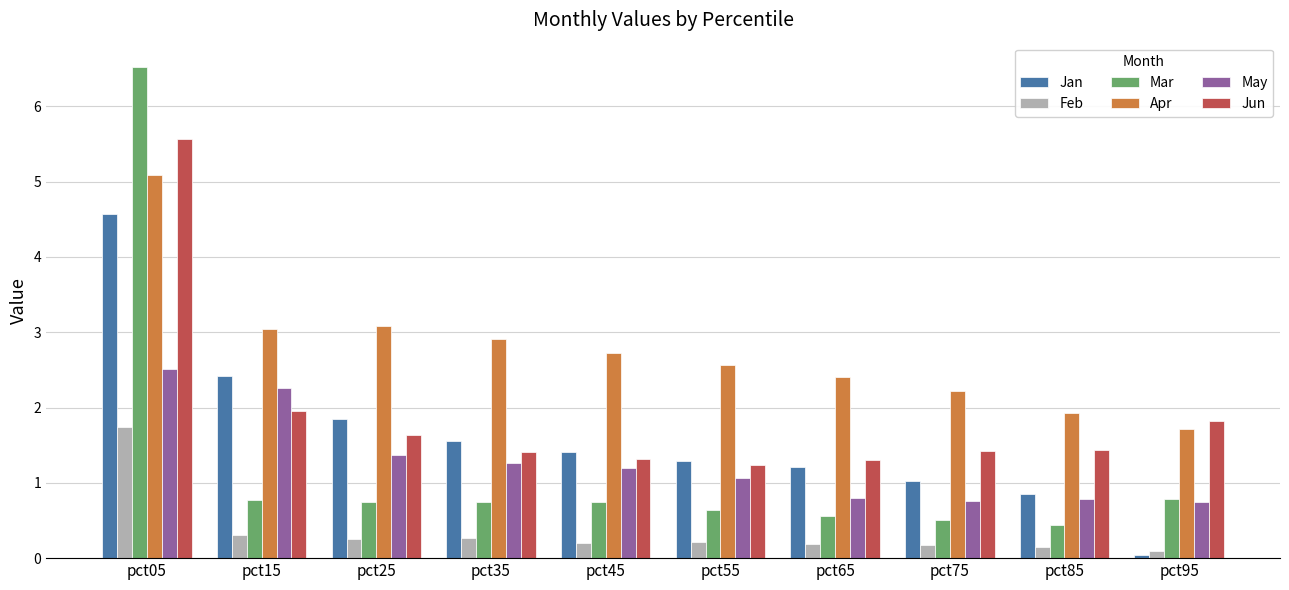

What is the maximum value for Jan?

4.6